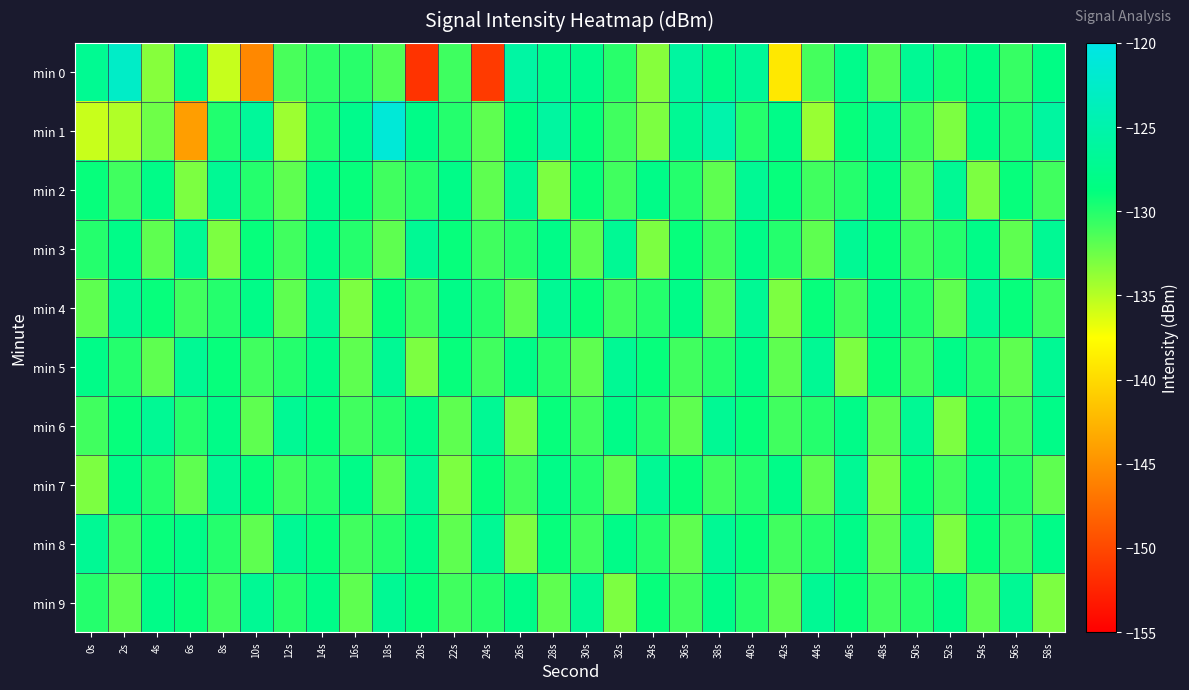

At 6s, list the series in order from smallest to largest.

min 1, min 2, min 7, min 4, min 6, min 9, min 8, min 0, min 3, min 5